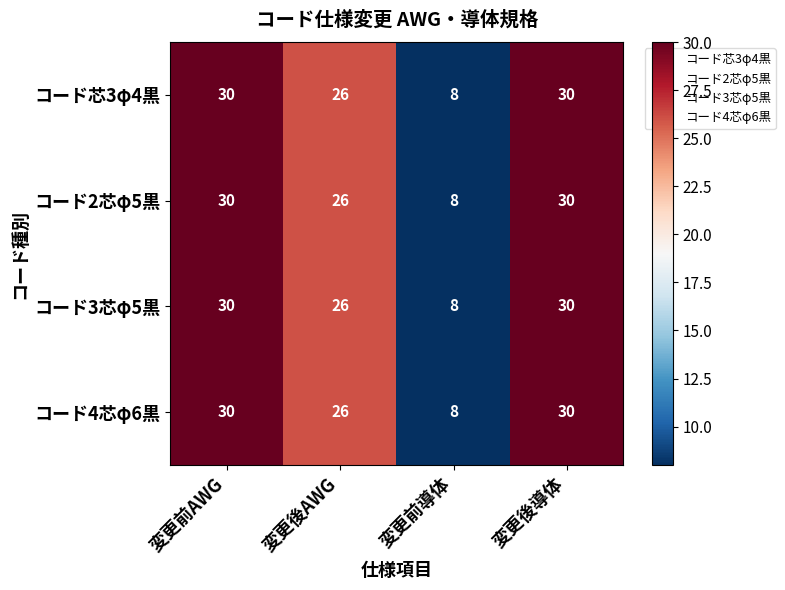

What is the difference between the maximum and minimum values in the コード芯3φ4黒 series?

22